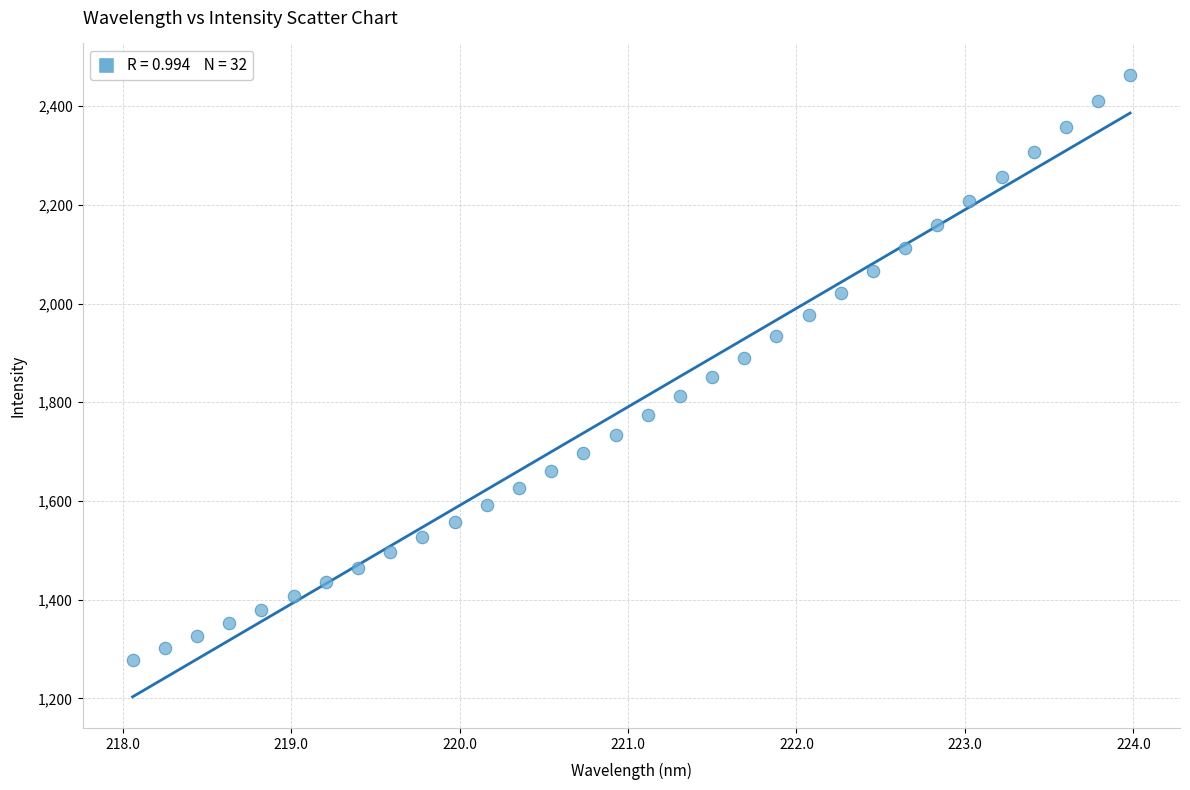

What is the range of Y values (max minus min)?

1186.3